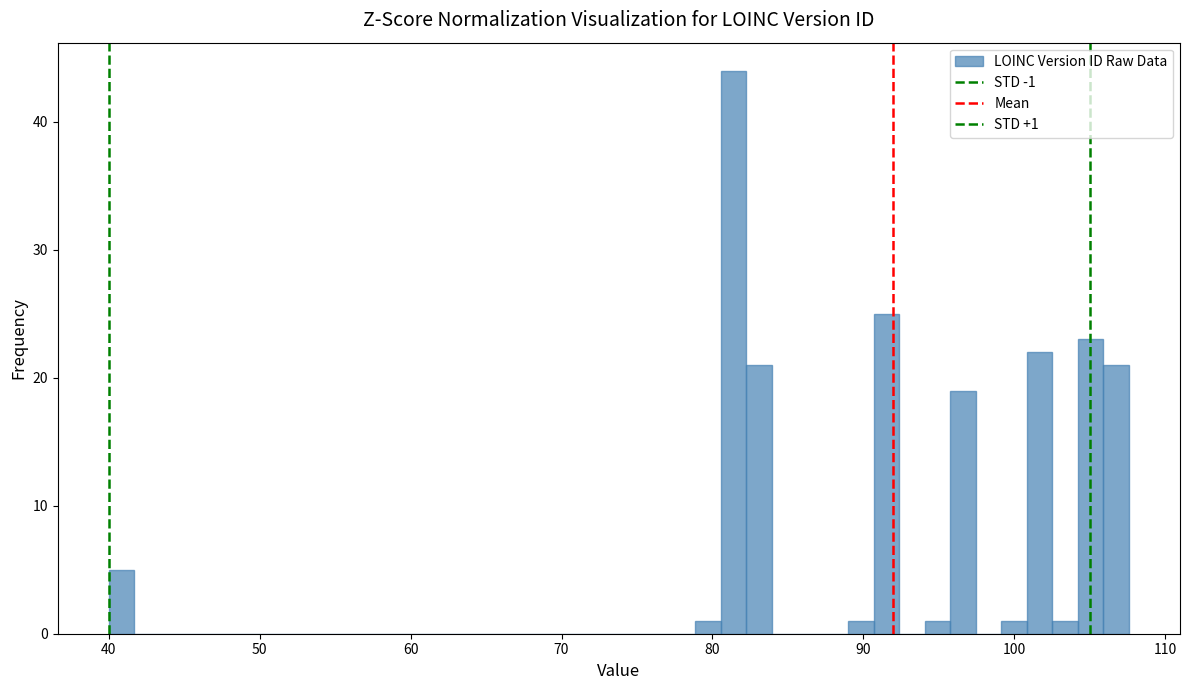

Read against the x-axis, roughly where is the centre of the tallest bar?

81